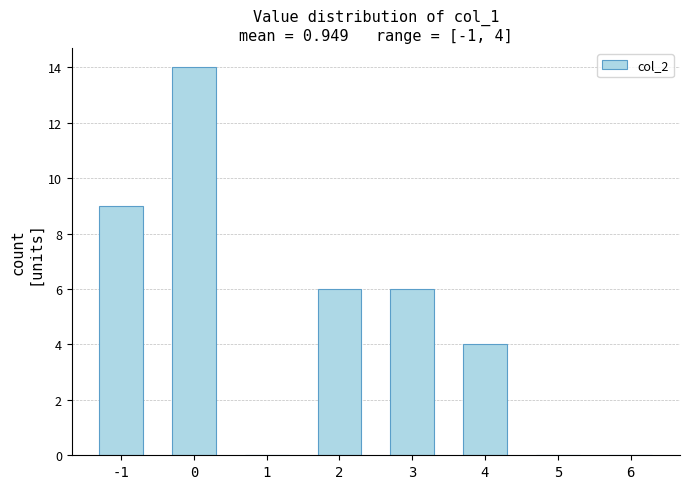

How many categories are shown in the chart?

8